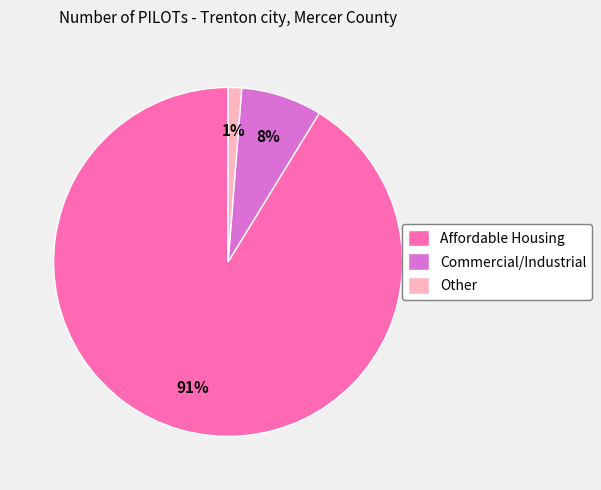

Rank the categories by value from lowest to highest.

Other, Commercial/Industrial, Affordable Housing